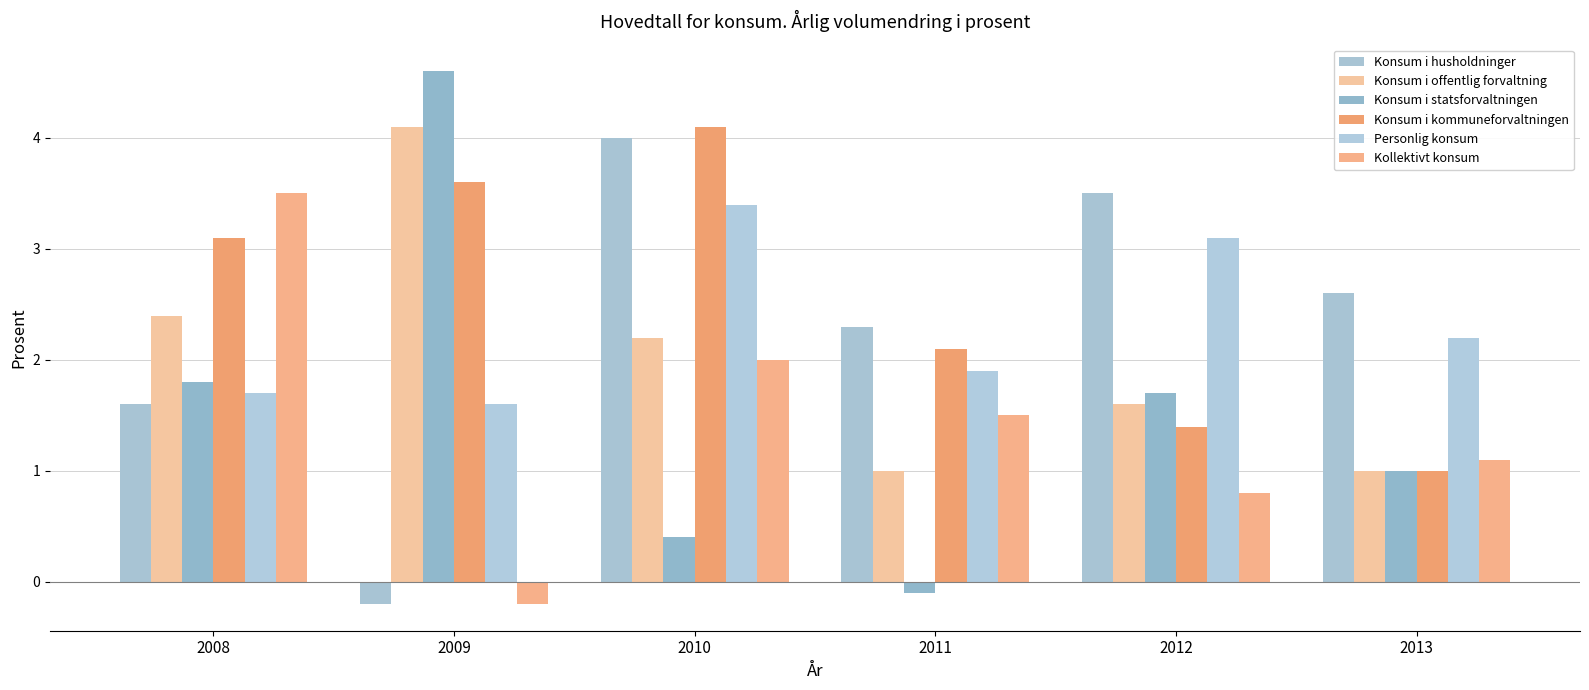

Are the bars grouped side by side (vs. stacked)?

Yes